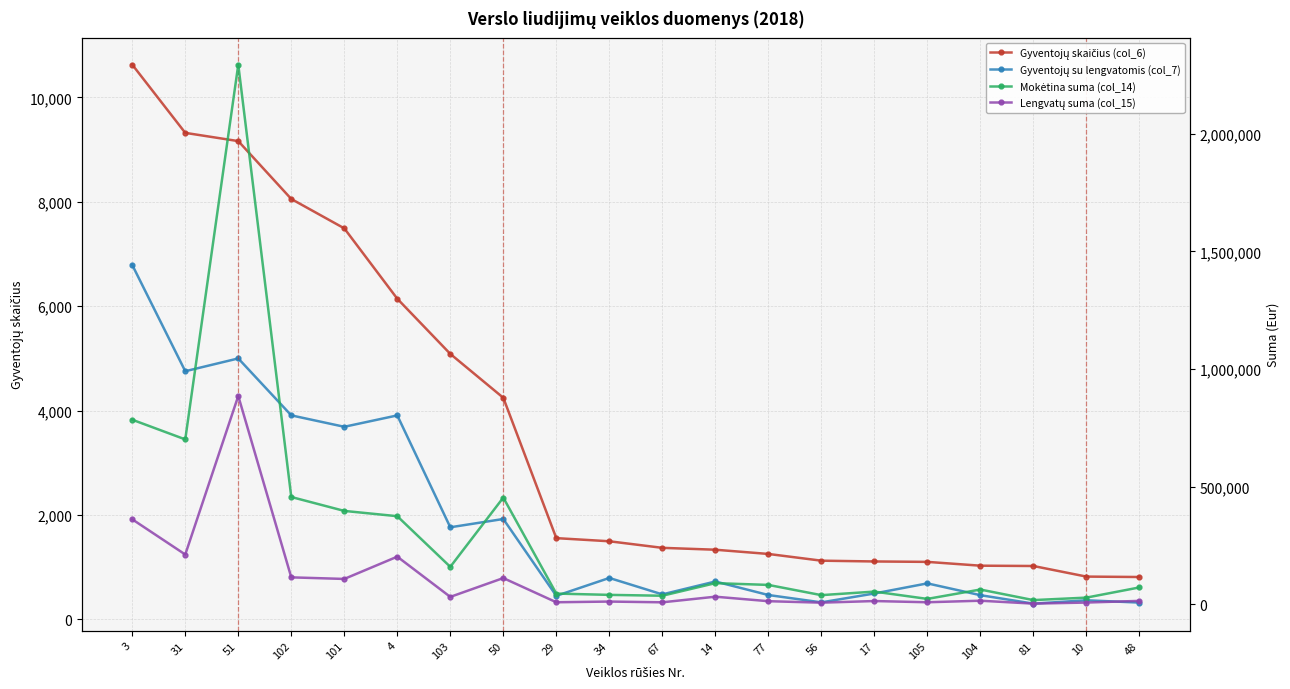

Reading left to right, list all the values displayed in this chart.

Gyventojų skaičius (col_6): 3=10628	31=9321	51=9163	102=8054	101=7491	4=6142	103=5085	50=4244	29=1554	34=1494	67=1368	14=1332	77=1251	56=1122	17=1107	105=1099	104=1026	81=1020	10=817	48=809
Gyventojų su lengvatomis (col_7): 3=6789	31=4753	51=4998	102=3907	101=3688	4=3906	103=1762	50=1921	29=448	34=791	67=476	14=723	77=464	56=323	17=493	105=687	104=461	81=299	10=363	48=319
Mokėtina suma (col_14): 3=784498	31=700855	51=2293617	102=456073	101=396921	4=374452	103=159242	50=453538	29=45563	34=40067	67=36357	14=89868	77=82396	56=38918	17=53993	105=22937	104=62757	81=17839	10=28380	48=71656
Lengvatų suma (col_15): 3=361172	31=211600	51=885432	102=114510	101=107782	4=202489	103=31494	50=111493	29=8664	34=11648	67=8447	14=32300	77=13210	56=6954	17=13859	105=8680	104=15253	81=2877	10=7416	48=14535